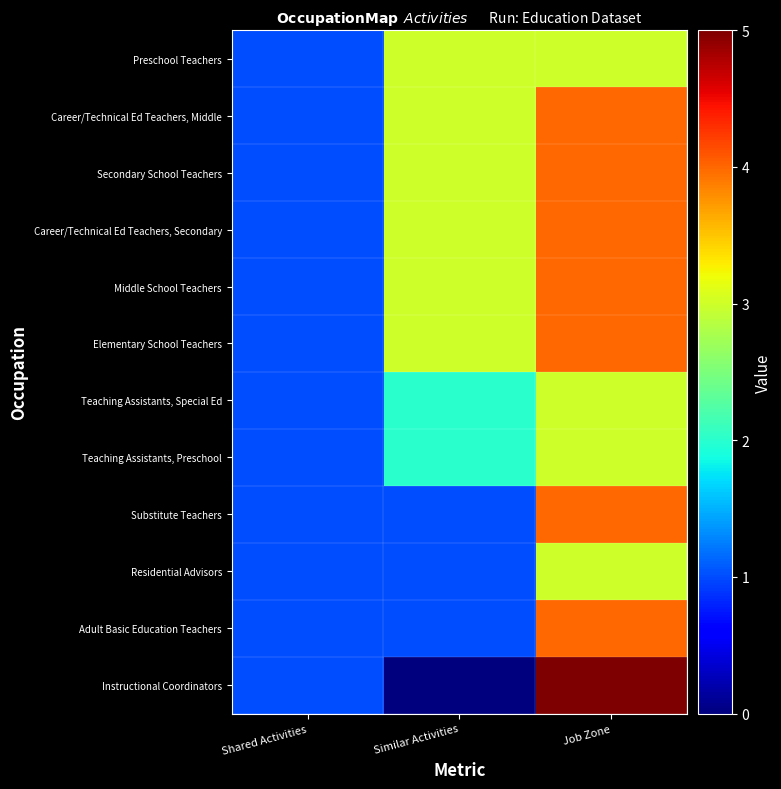

Reading right to left, what are all the values shown in this chart?

Preschool Teachers: Job Zone=3	Similar Activities=3	Shared Activities=1
Career/Technical Ed Teachers, Middle: Job Zone=4	Similar Activities=3	Shared Activities=1
Secondary School Teachers: Job Zone=4	Similar Activities=3	Shared Activities=1
Career/Technical Ed Teachers, Secondary: Job Zone=4	Similar Activities=3	Shared Activities=1
Middle School Teachers: Job Zone=4	Similar Activities=3	Shared Activities=1
Elementary School Teachers: Job Zone=4	Similar Activities=3	Shared Activities=1
Teaching Assistants, Special Ed: Job Zone=3	Similar Activities=2	Shared Activities=1
Teaching Assistants, Preschool: Job Zone=3	Similar Activities=2	Shared Activities=1
Substitute Teachers: Job Zone=4	Similar Activities=1	Shared Activities=1
Residential Advisors: Job Zone=3	Similar Activities=1	Shared Activities=1
Adult Basic Education Teachers: Job Zone=4	Similar Activities=1	Shared Activities=1
Instructional Coordinators: Job Zone=5	Similar Activities=0	Shared Activities=1